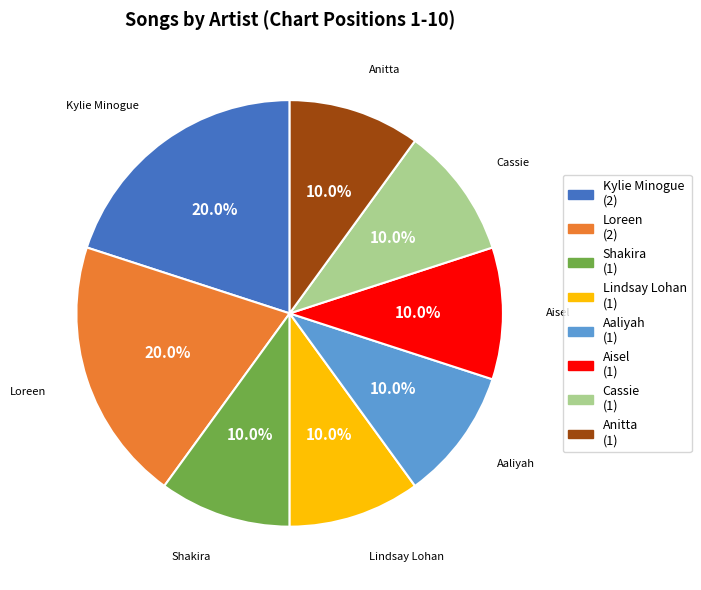

Approximately how many times larger is the value at Shakira compared to Aaliyah?

1.0